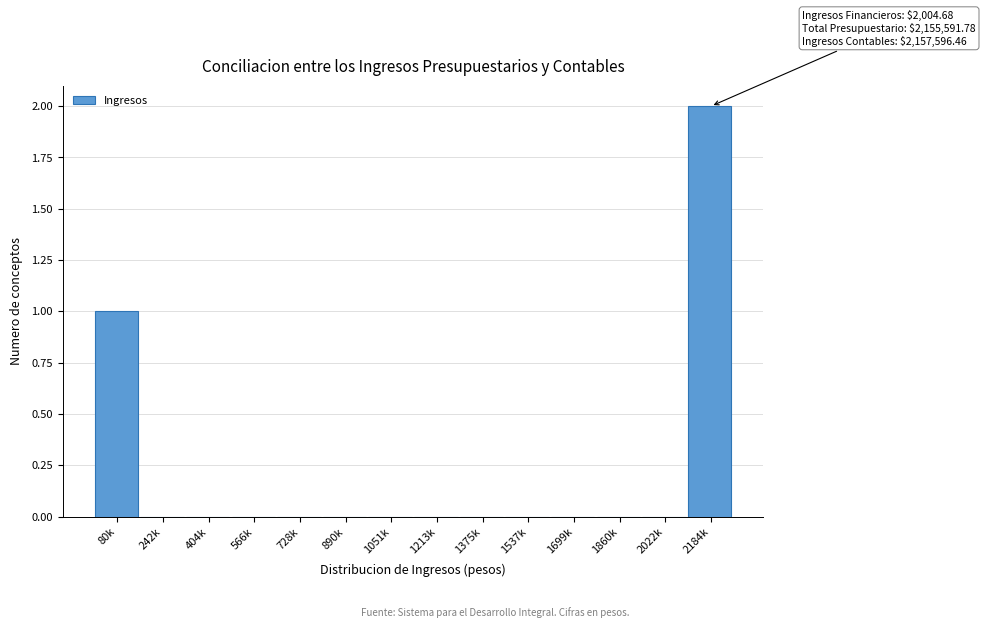

Reading right to left, what are all the values shown in this chart?

2184k=2	2022k=0	1860k=0	1699k=0	1537k=0	1375k=0	1213k=0	1051k=0	890k=0	728k=0	566k=0	404k=0	242k=0	80k=1